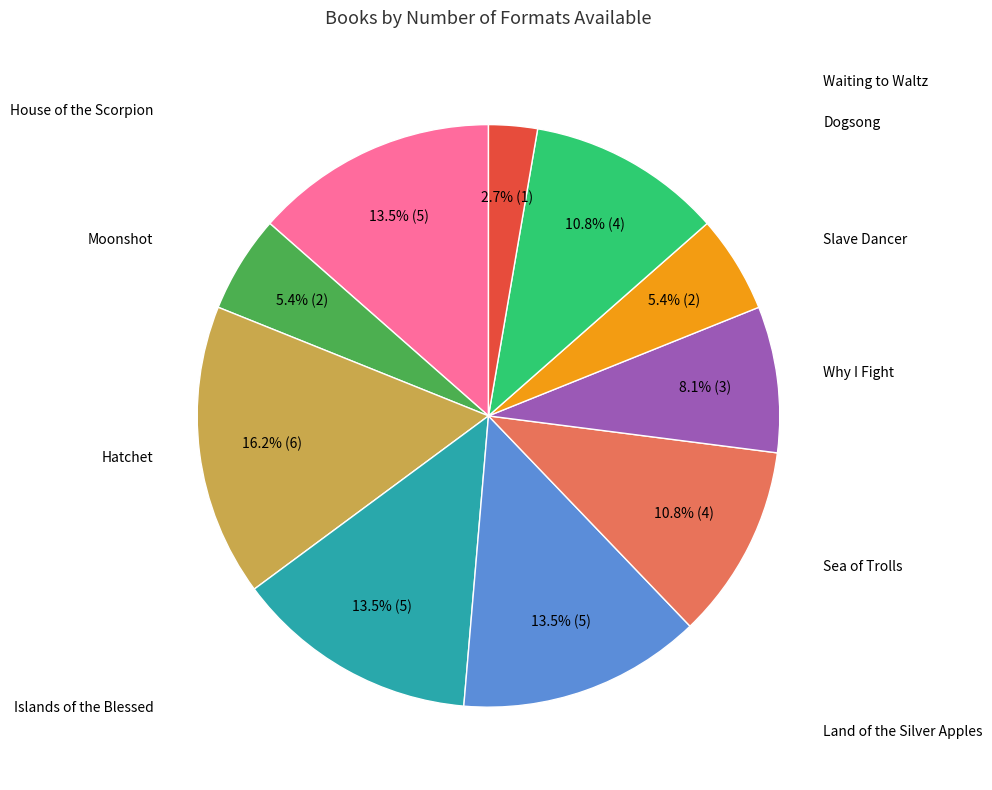

Does any single category account for the majority?

No